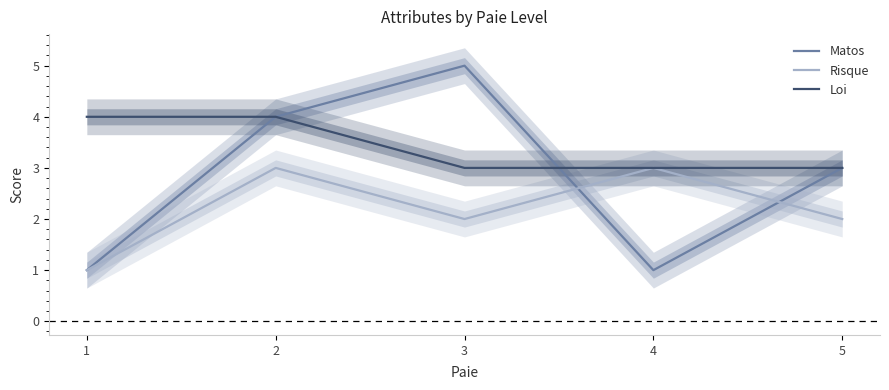

Which series has the largest total across all categories?

Loi